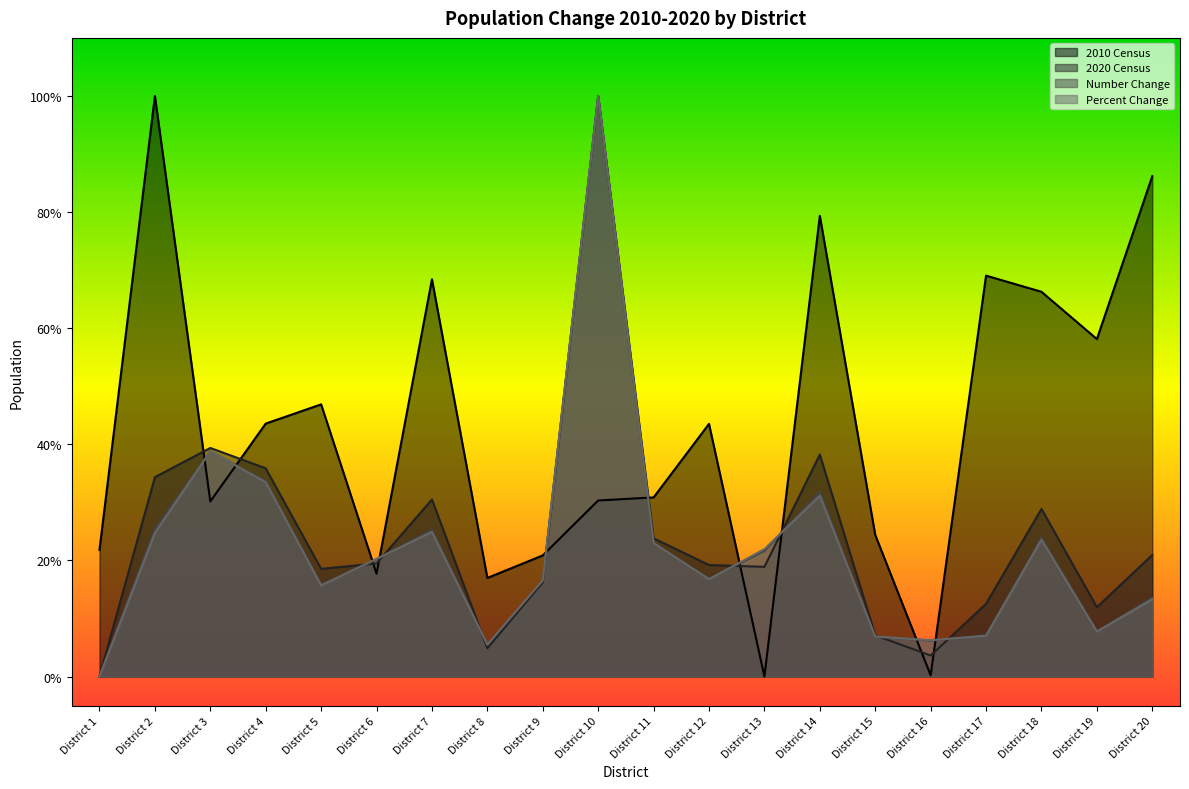

How many intersections are there between Number Change and 2010 Census?

10